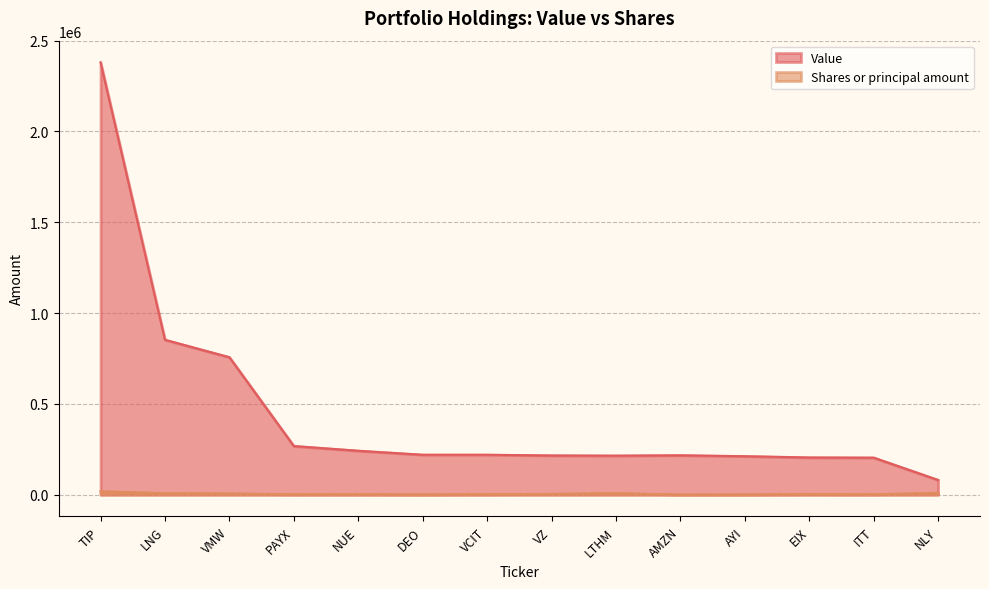

How many lines are shown in the chart?

2